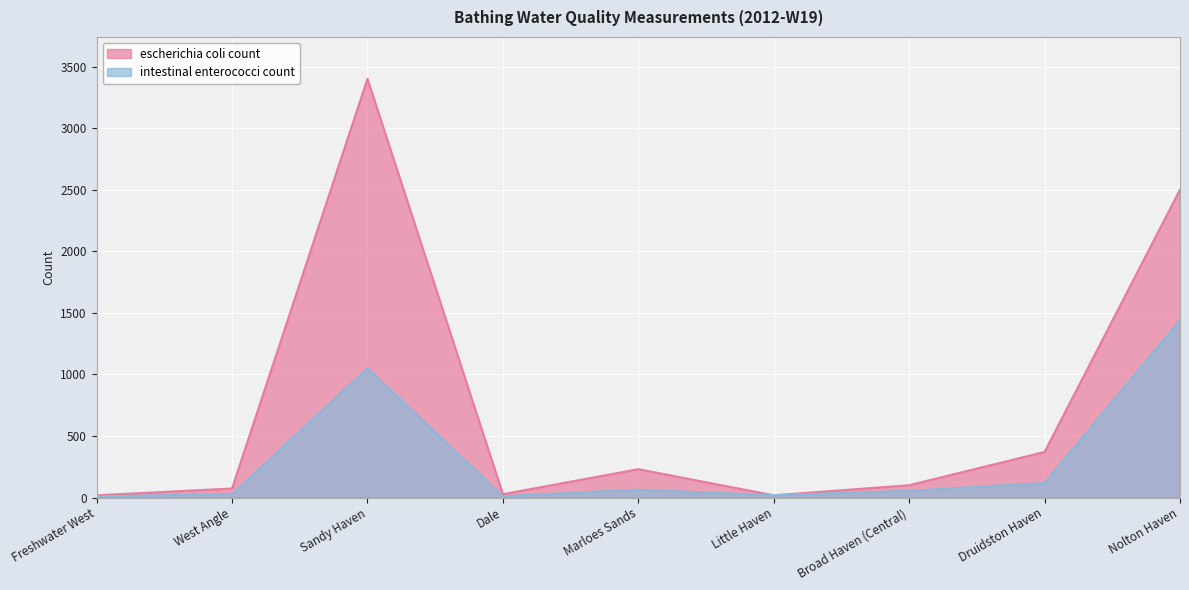

What value does the intestinal enterococci count series have at Little Haven?

18